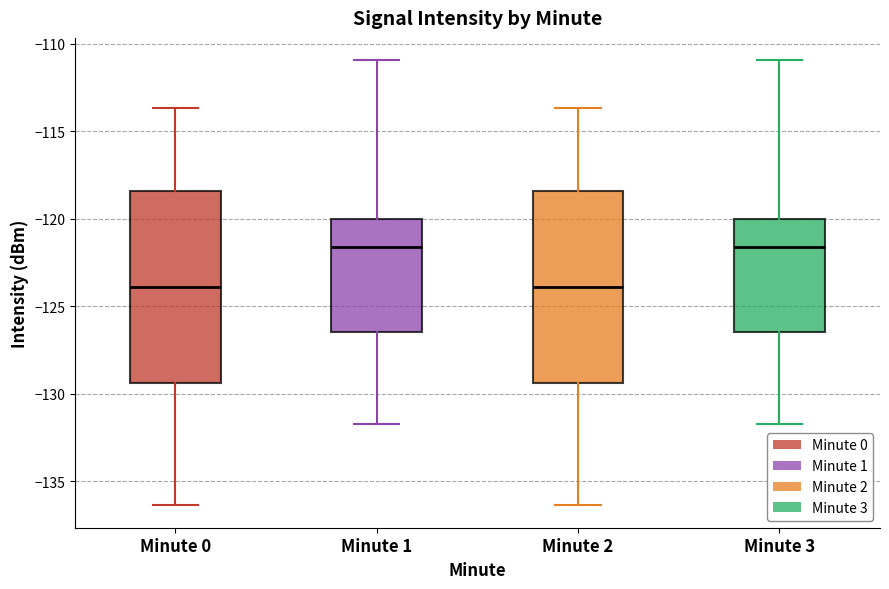

Reading left to right, transcribe this box plot: for each box, give where its median line is, the range the box spans, and where its two whiskers end, as read against the y-axis. The values are not printed on the chart, so give them approximately, as read against the axis.

Minute 0: median -124.0, box -129.5 to -118.5, whiskers -136.5 to -113.5
Minute 1: median -121.5, box -126.5 to -120.0, whiskers -131.5 to -111.0
Minute 2: median -124.0, box -129.5 to -118.5, whiskers -136.5 to -113.5
Minute 3: median -121.5, box -126.5 to -120.0, whiskers -131.5 to -111.0